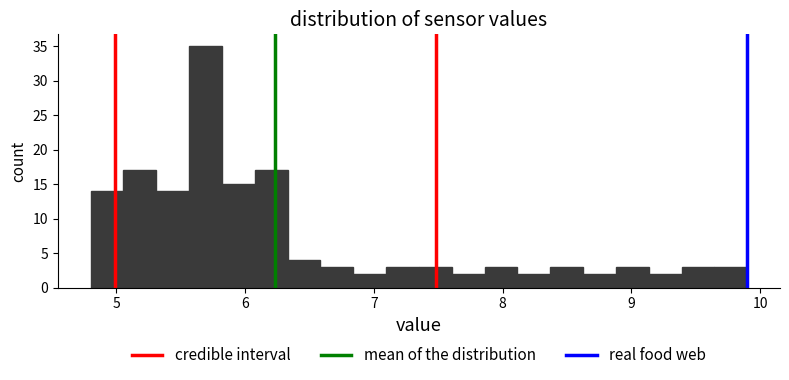

Read against the x-axis, roughly where is the centre of the tallest bar?

5.7